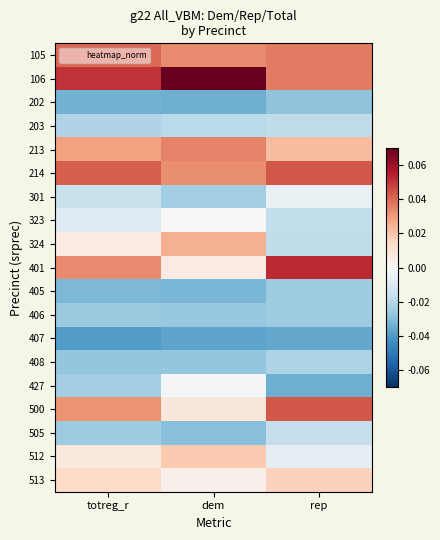

At dem, list the series in order from smallest to largest.

407, 202, 405, 505, 408, 406, 301, 203, 427, 323, 513, 401, 500, 512, 324, 214, 105, 213, 106